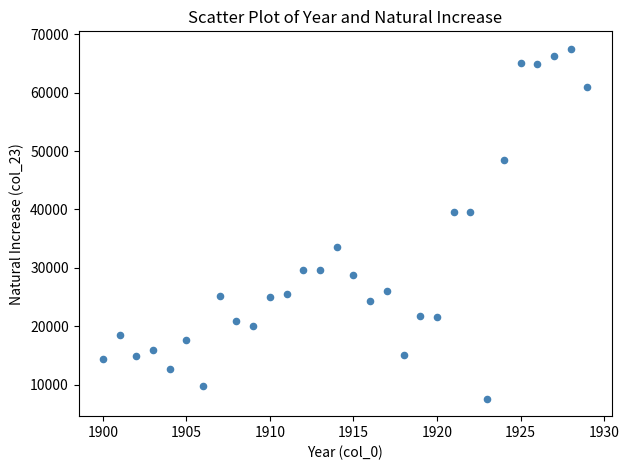

What is the range of X values (max minus min)?

29